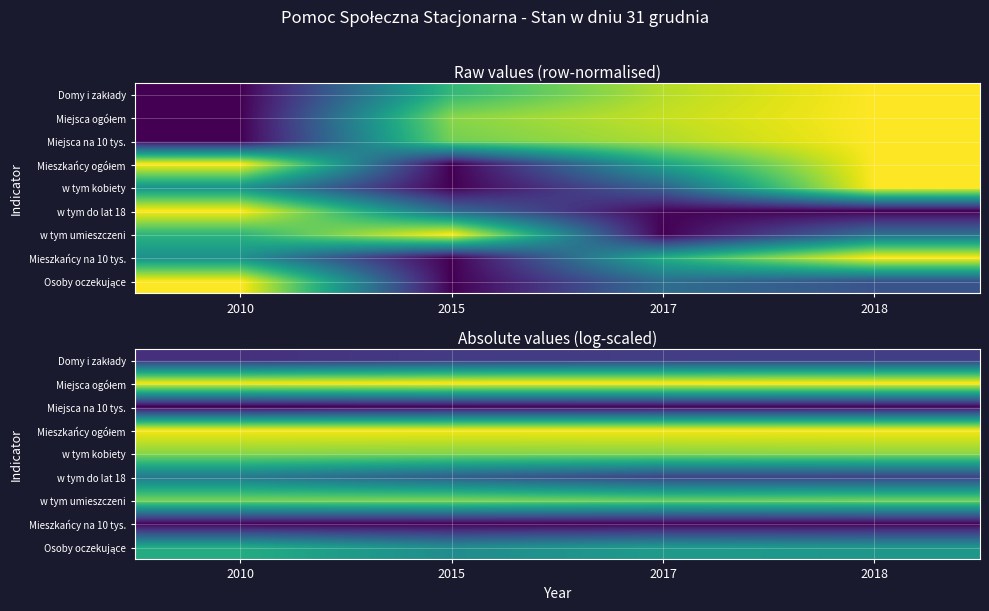

Which category has the lowest value in the w tym umieszczeni series?

2017